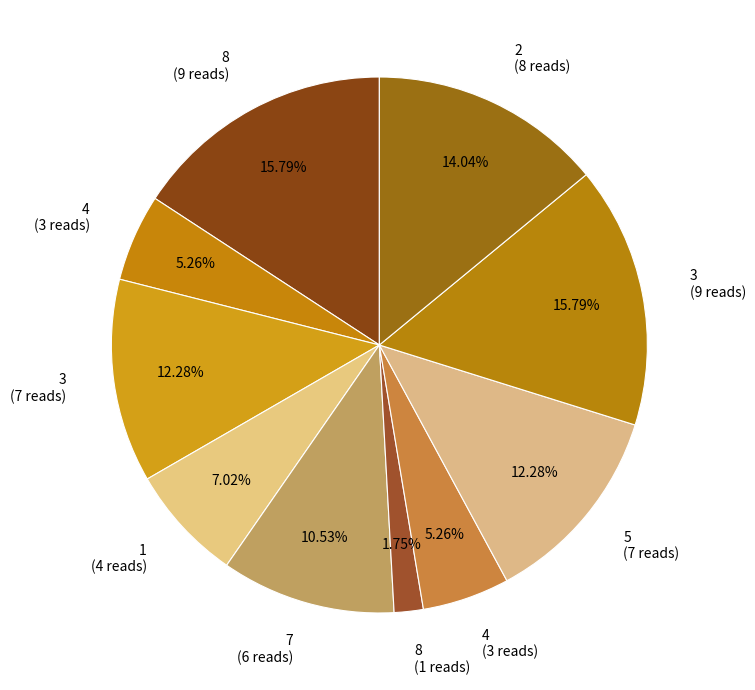

How many slices are in this pie chart?

10